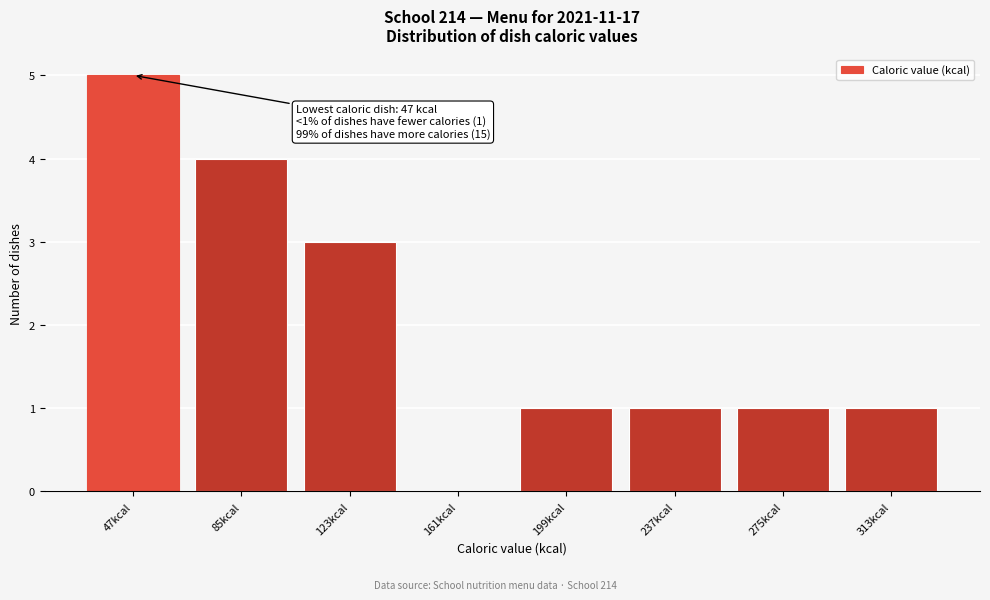

Reading left to right, transcribe all the data shown in this chart.

47kcal=5	85kcal=4	123kcal=3	161kcal=0	199kcal=1	237kcal=1	275kcal=1	313kcal=1